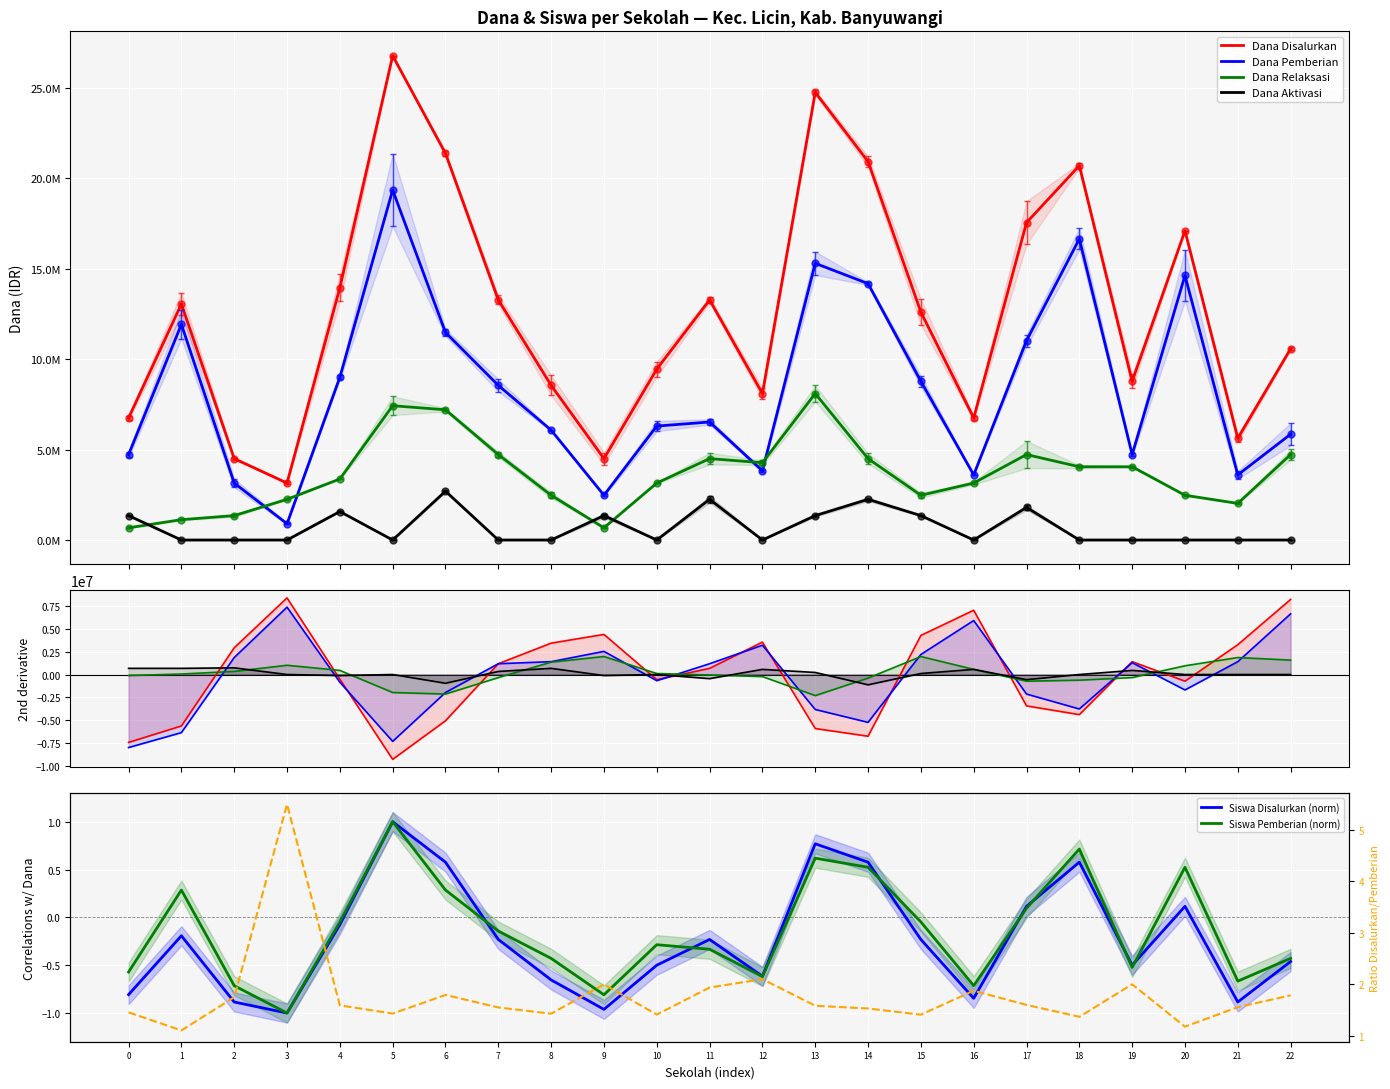

How many values in the Siswa Pemberian series are below 0?

15